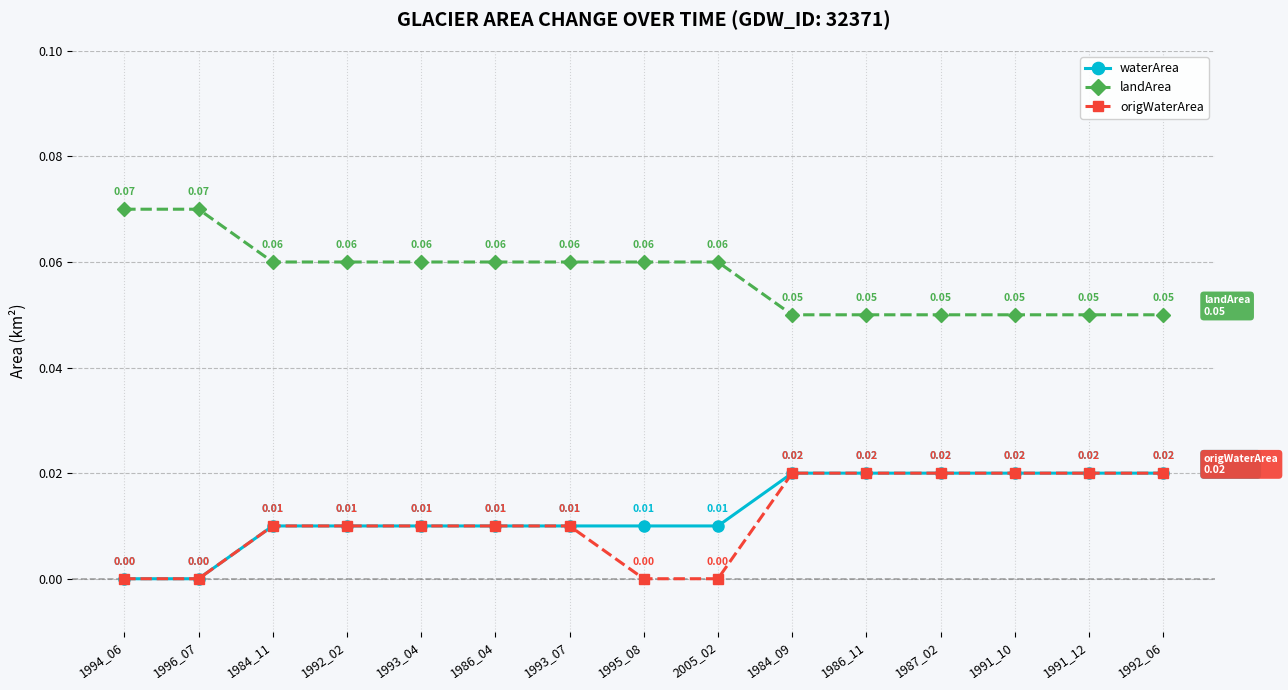

True or false: landArea and origWaterArea intersect in this chart.

False